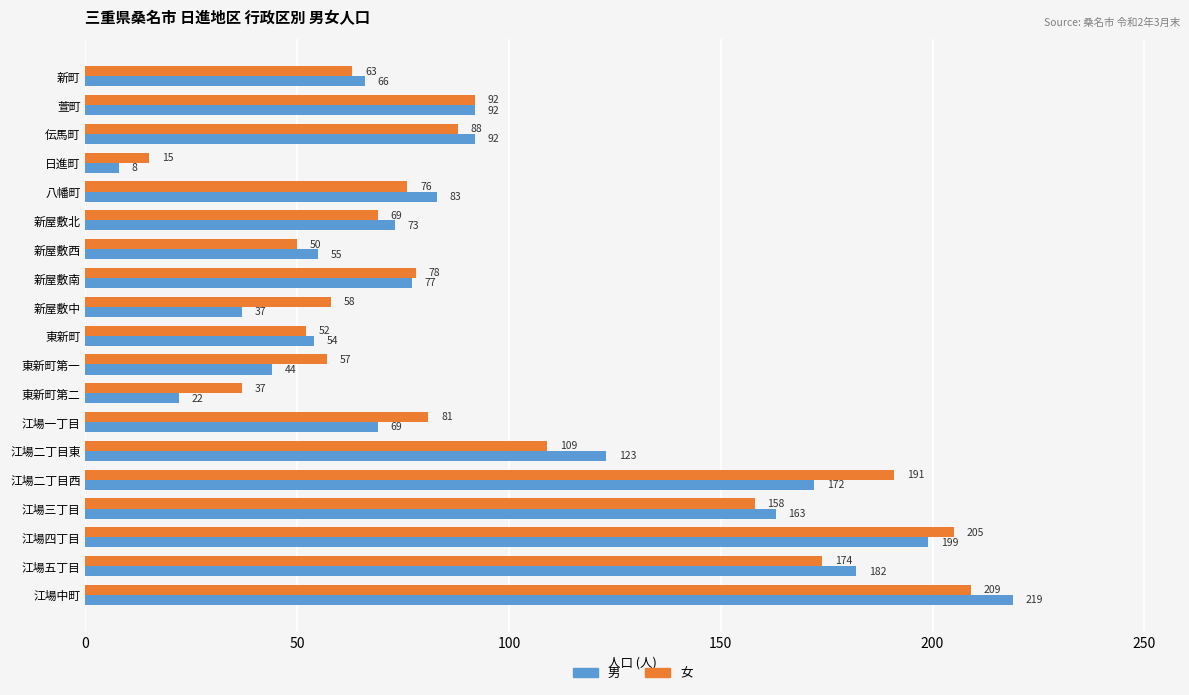

What is the highest value of the 女 series?

209